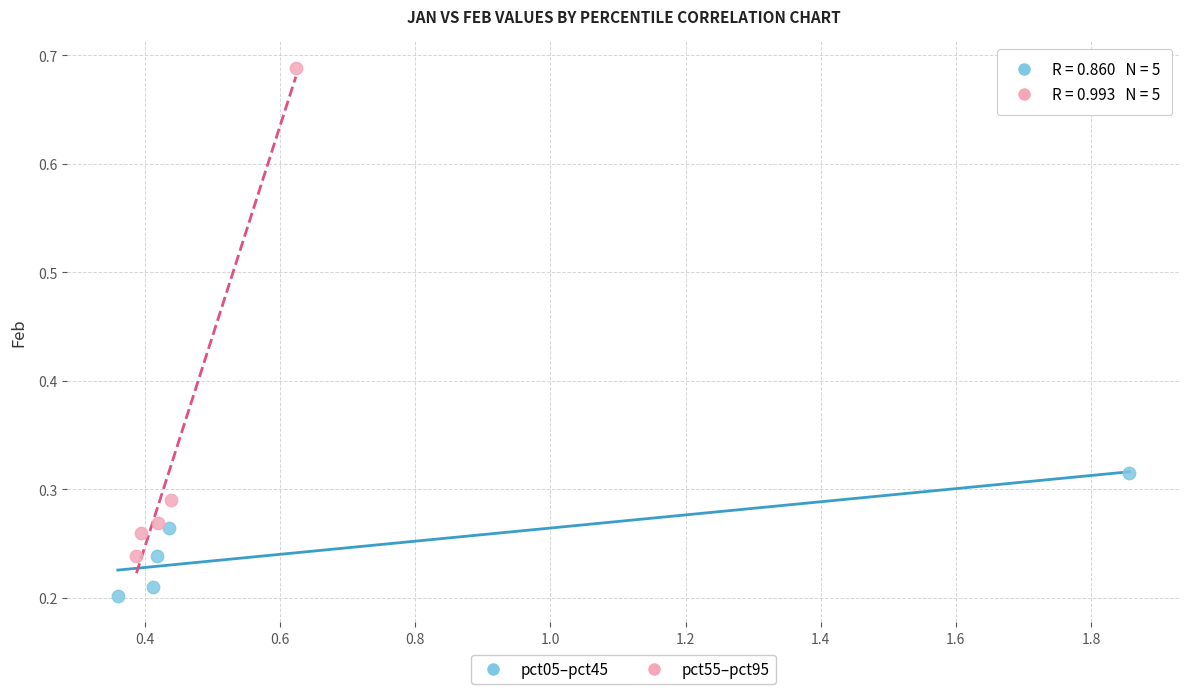

Which series reaches the minimum Y coordinate?

pct05–pct45